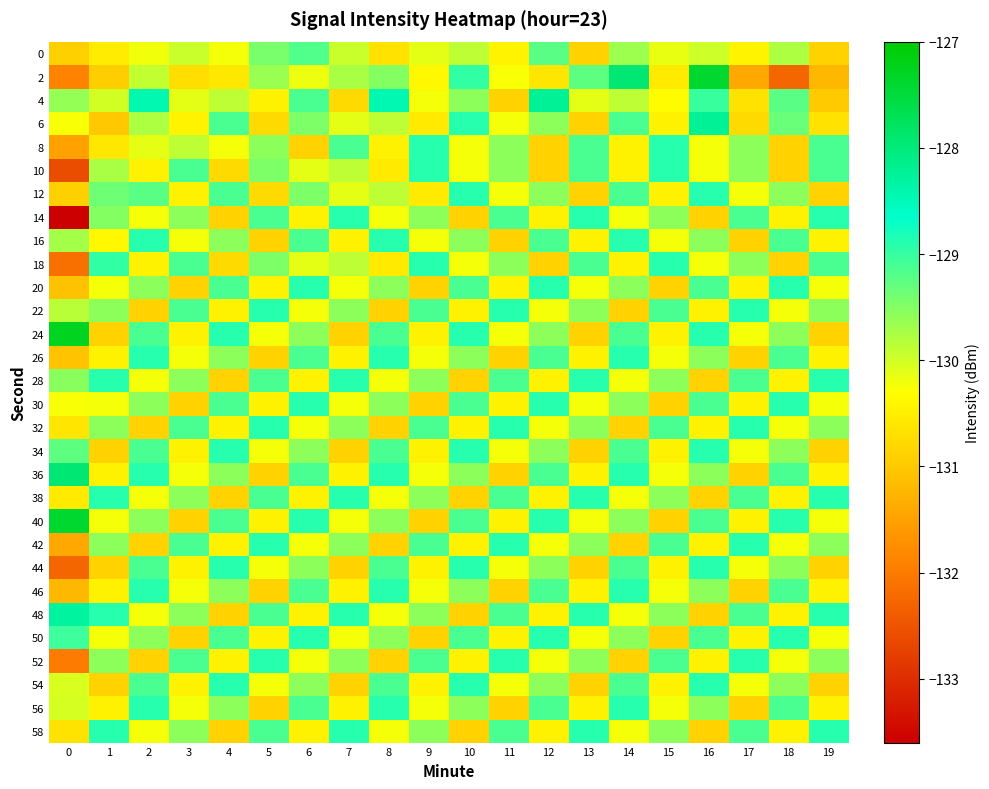

How many categories are shown in the chart?

20